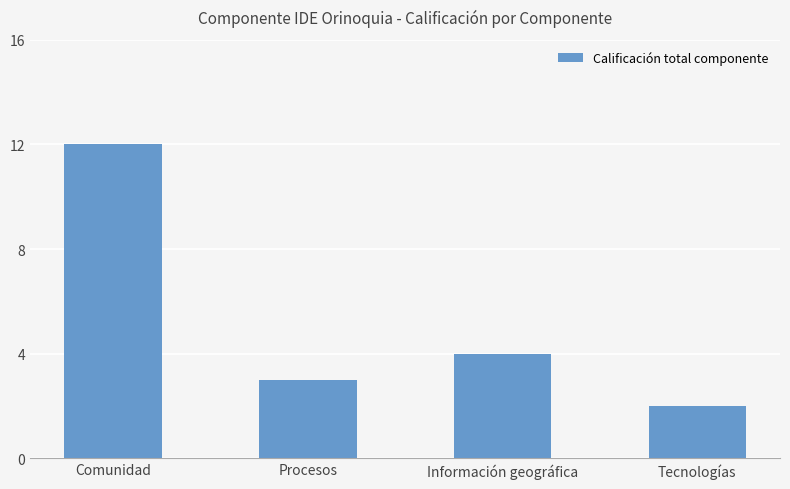

Are the bars horizontal?

No